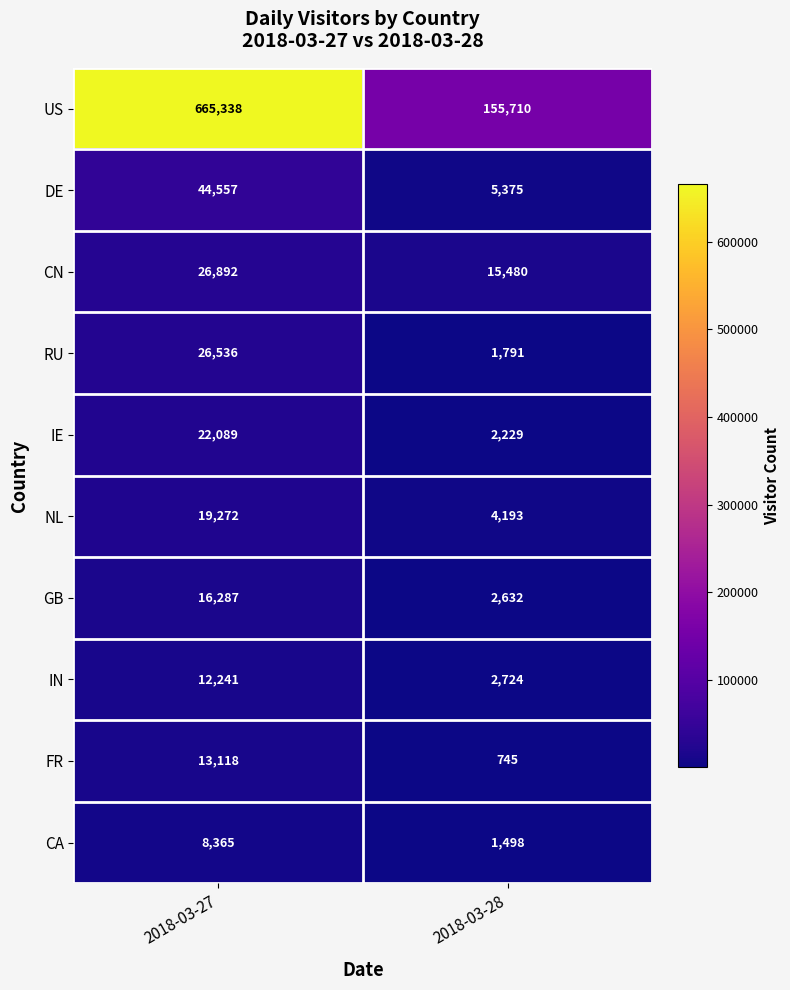

At 2018-03-28, list the series in order from smallest to largest.

FR, CA, RU, IE, GB, IN, NL, DE, CN, US